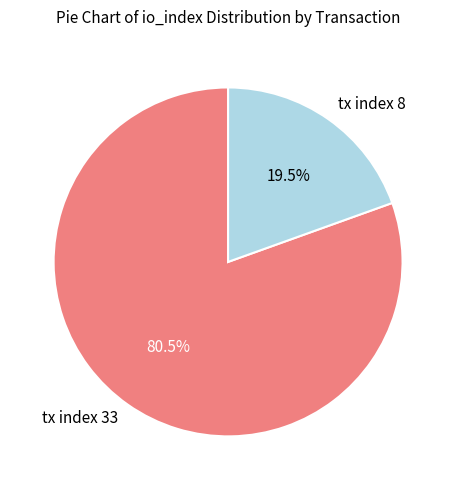

Rank the categories by value from lowest to highest.

tx index 8, tx index 33